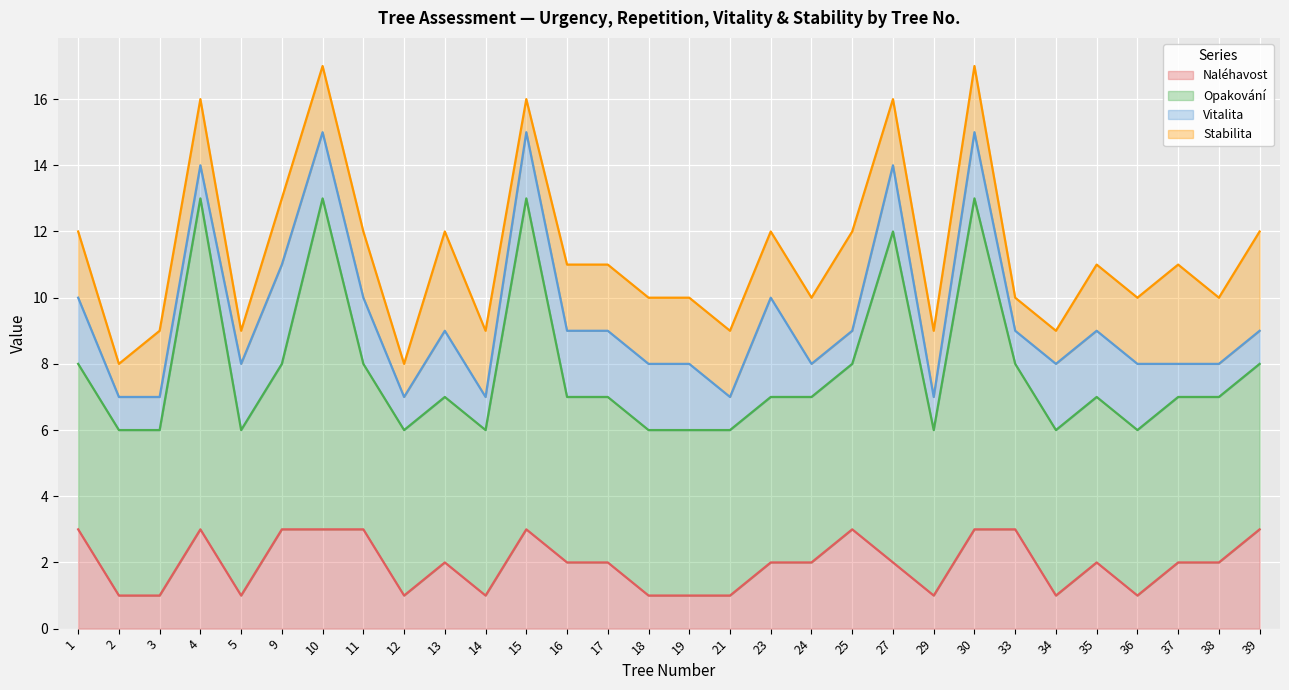

How many intersections are there between Vitalita and Stabilita?

4